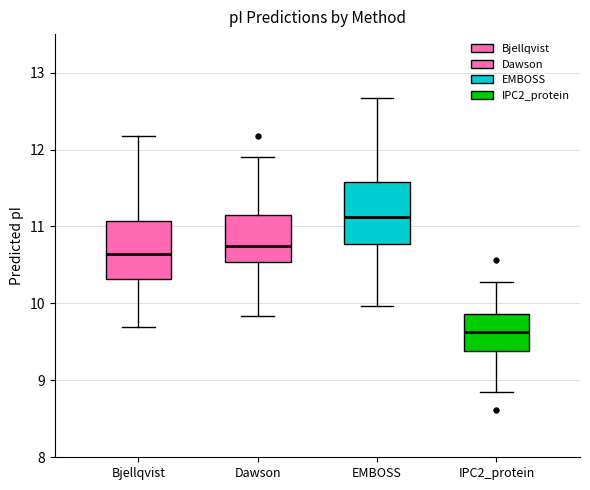

Where is the lower edge of the box for EMBOSS on the y-axis? The values are not printed on the chart, so give them approximately, as read against the axis.

10.8